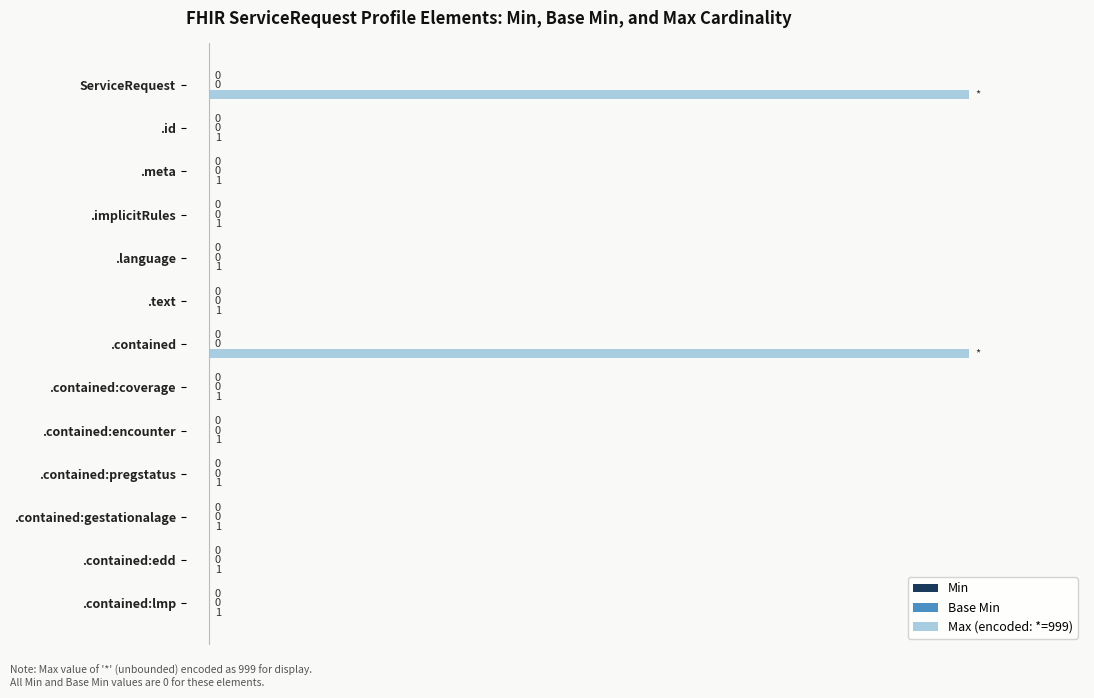

Are the bars horizontal?

Yes